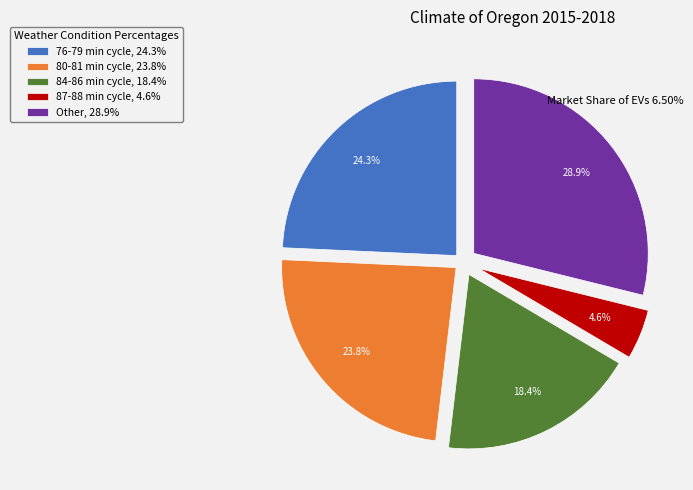

Do 80-81 min cycle, 23.8% and 76-79 min cycle, 24.3% together represent more than half of the pie?

No